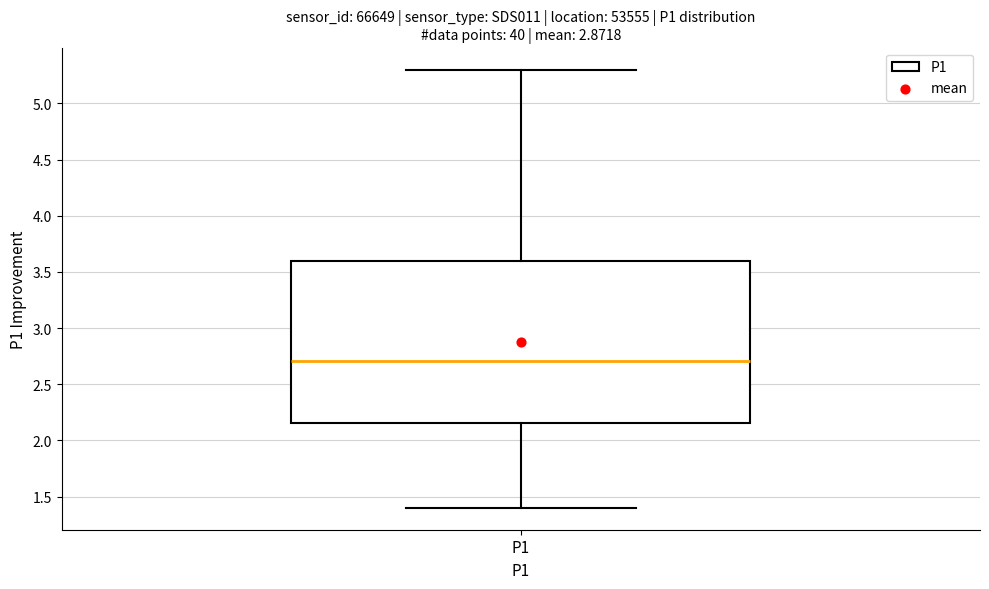

Transcribe this box plot: give where the median line is, the range the box spans, and where the two whiskers end, as read against the y-axis. The values are not printed on the chart, so give them approximately, as read against the axis.

median 2.70, box 2.15 to 3.60, whiskers 1.40 to 5.30